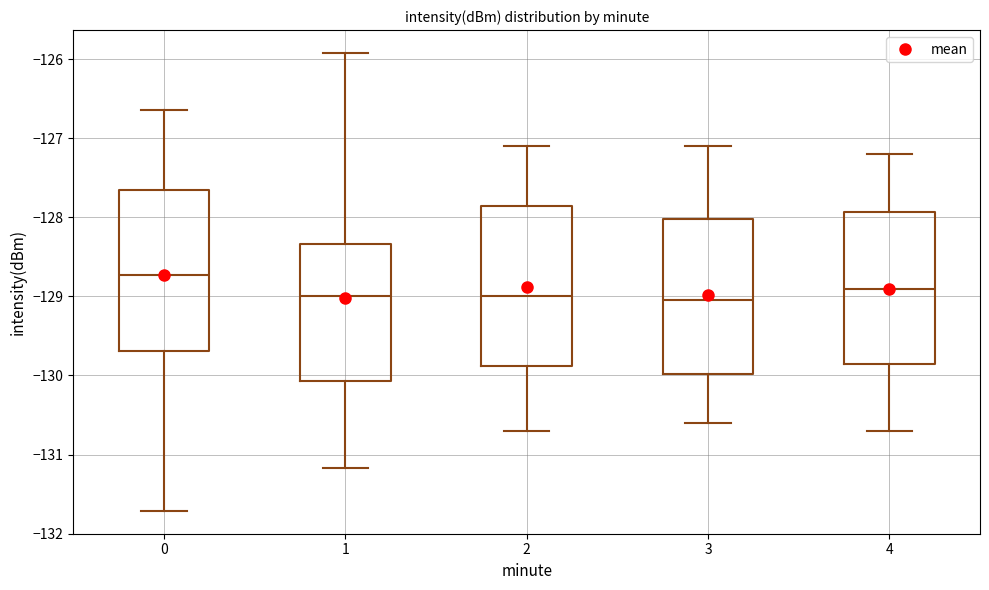

Reading left to right, transcribe this box plot: for each box, give where its median line is, the range the box spans, and where its two whiskers end, as read against the y-axis. The values are not printed on the chart, so give them approximately, as read against the axis.

0: median -128.7, box -129.7 to -127.7, whiskers -131.7 to -126.6
1: median -129.0, box -130.1 to -128.3, whiskers -131.2 to -125.9
2: median -129.0, box -129.9 to -127.8, whiskers -130.7 to -127.1
3: median -129.0, box -130.0 to -128.0, whiskers -130.6 to -127.1
4: median -128.9, box -129.8 to -127.9, whiskers -130.7 to -127.2